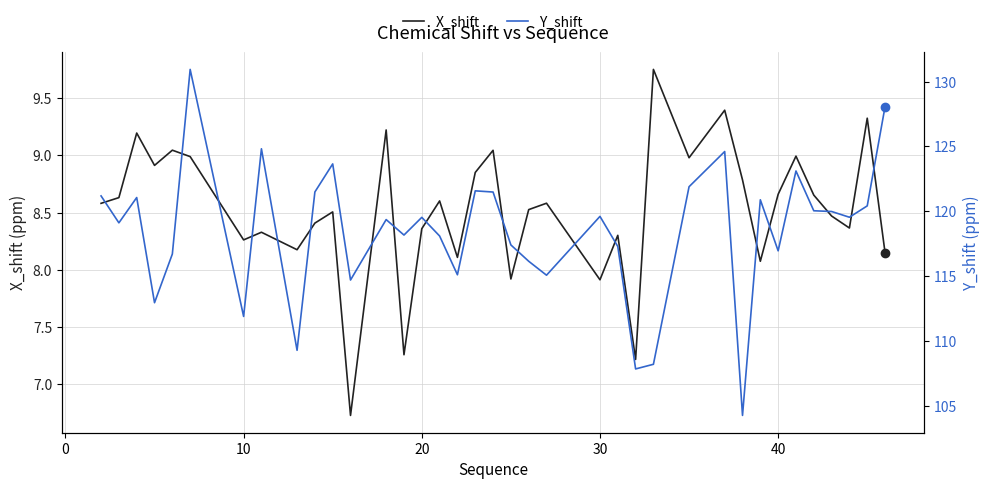

How many series are shown in this chart?

2